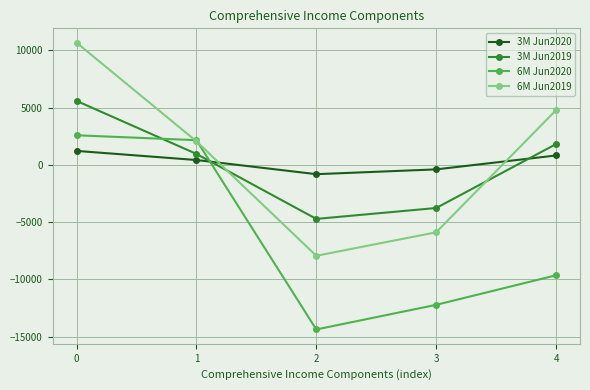

What is the sum of the 6M Jun2019 values at 4 and 2?

-3169